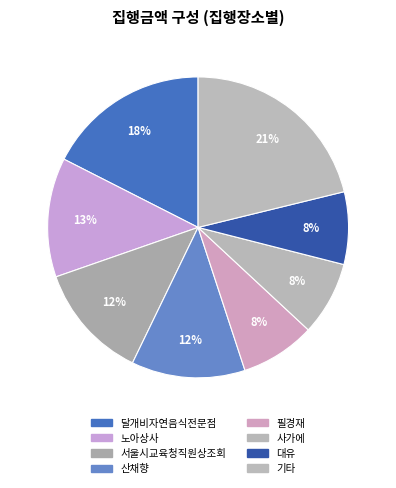

Count the number of slices in the pie.

8